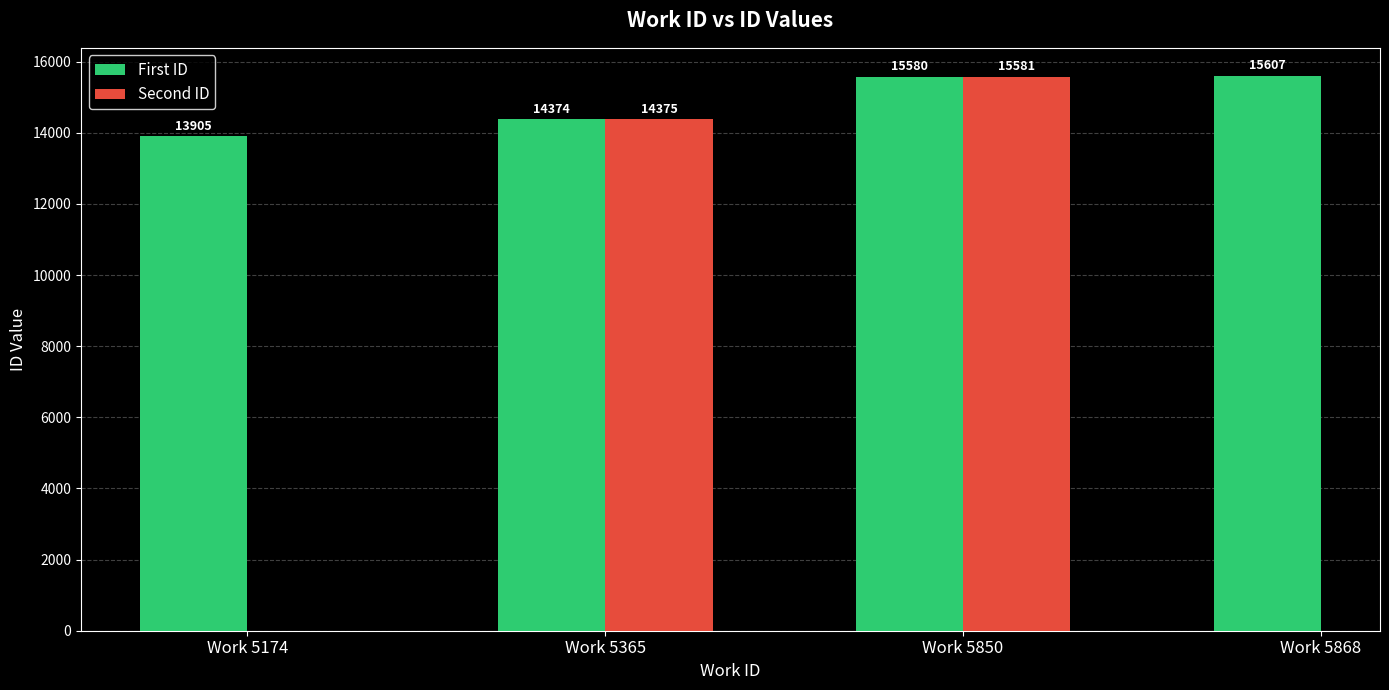

What is the value of the Second ID bar at the 3rd from the left?

15581.0